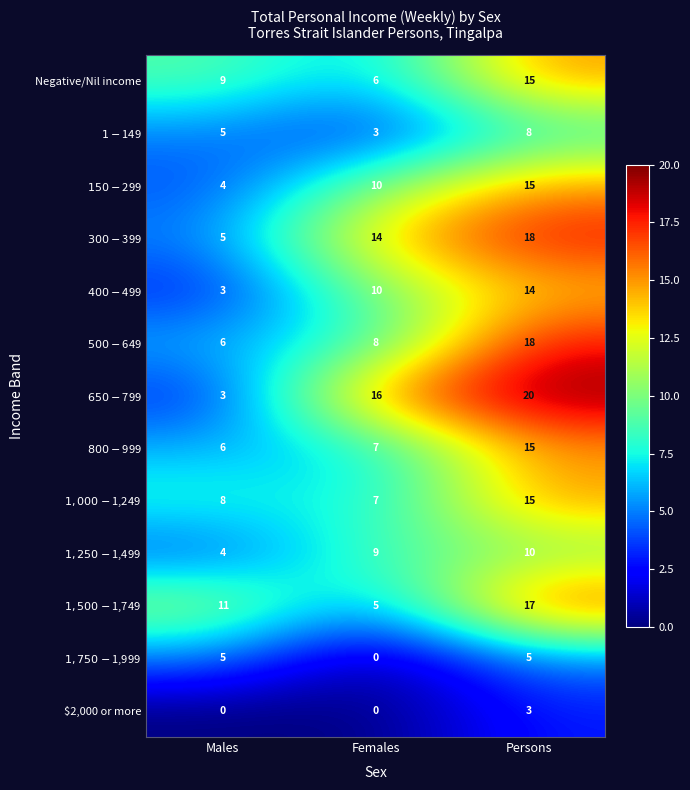

Which category has the highest value across all series?

Persons